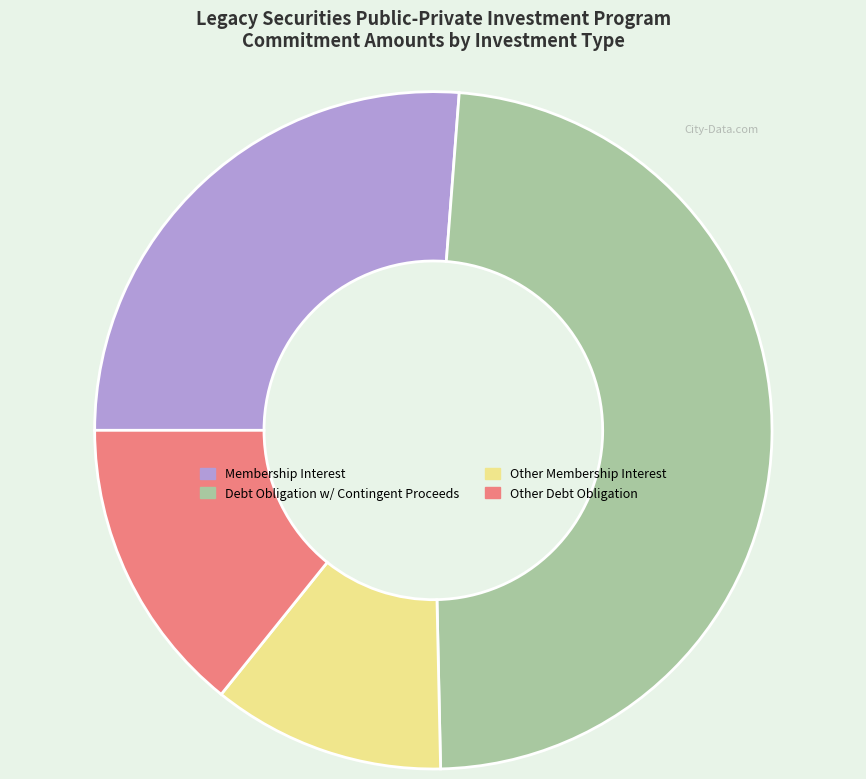

Combined, do Membership Interest and Debt Obligation w/ Contingent Proceeds account for over 50%?

Yes